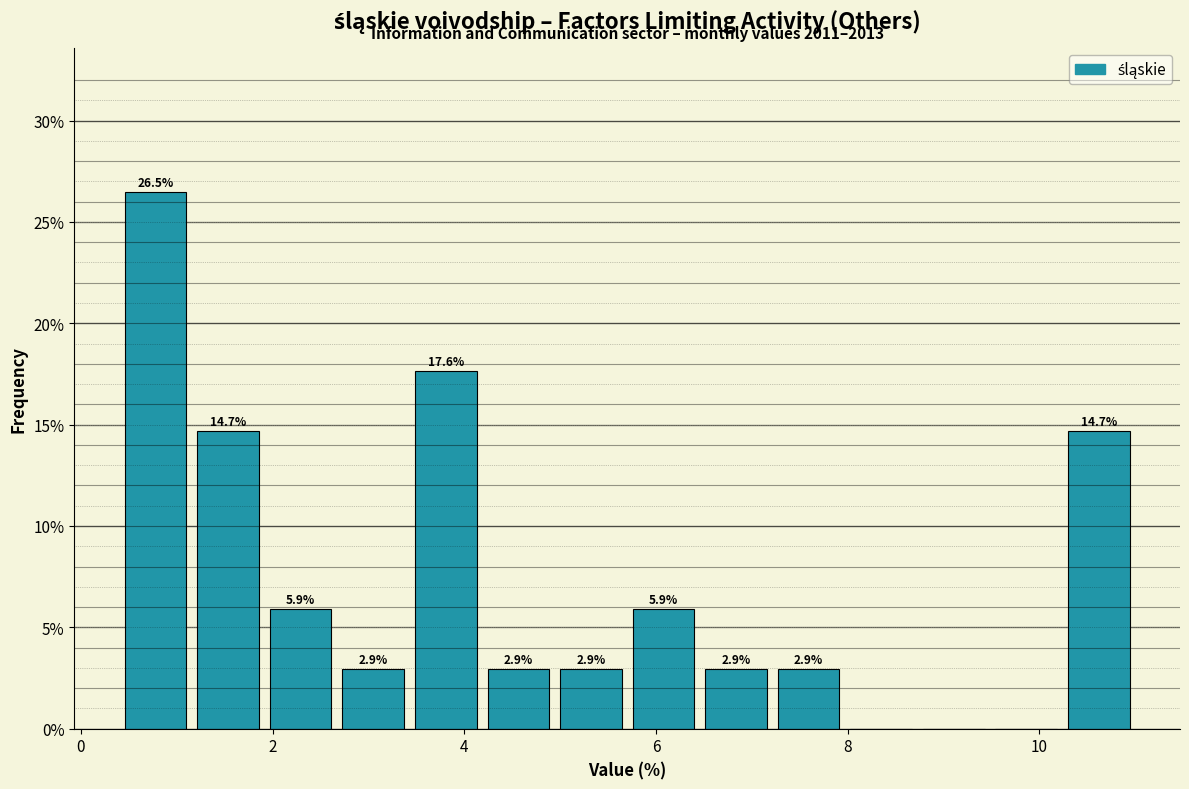

Around what value on the x-axis is the tallest bar? Give the approximate position of its centre, as read against the axis.

0.8